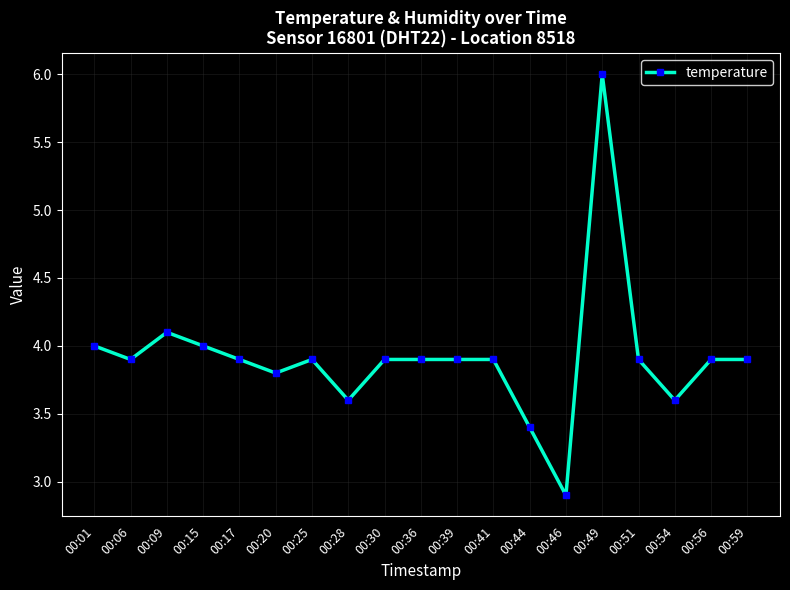

Reading right to left, extract all data points from this chart.

3.9	3.9	3.6	3.9	6.0	2.9	3.4	3.9	3.9	3.9	3.9	3.6	3.9	3.8	3.9	4.0	4.1	3.9	4.0